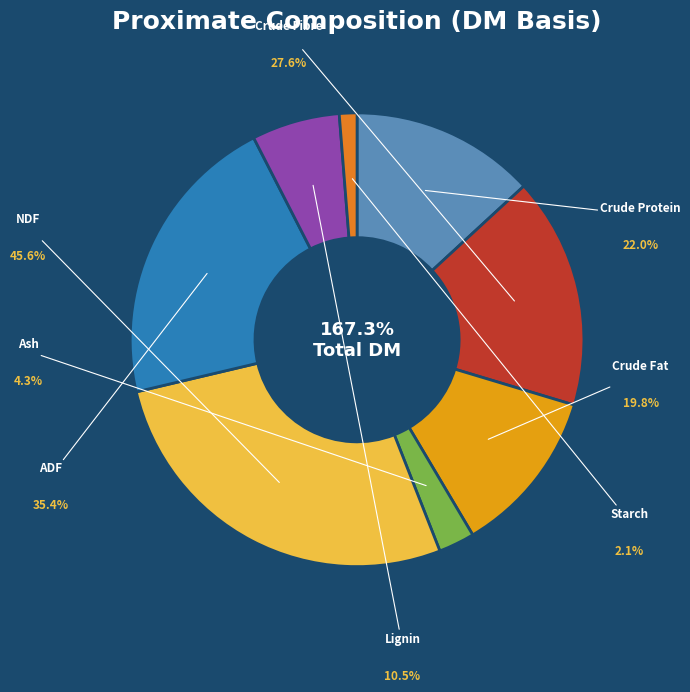

To the nearest percent, what is the difference between the ADF and Crude Fibre slice percentages?

5%